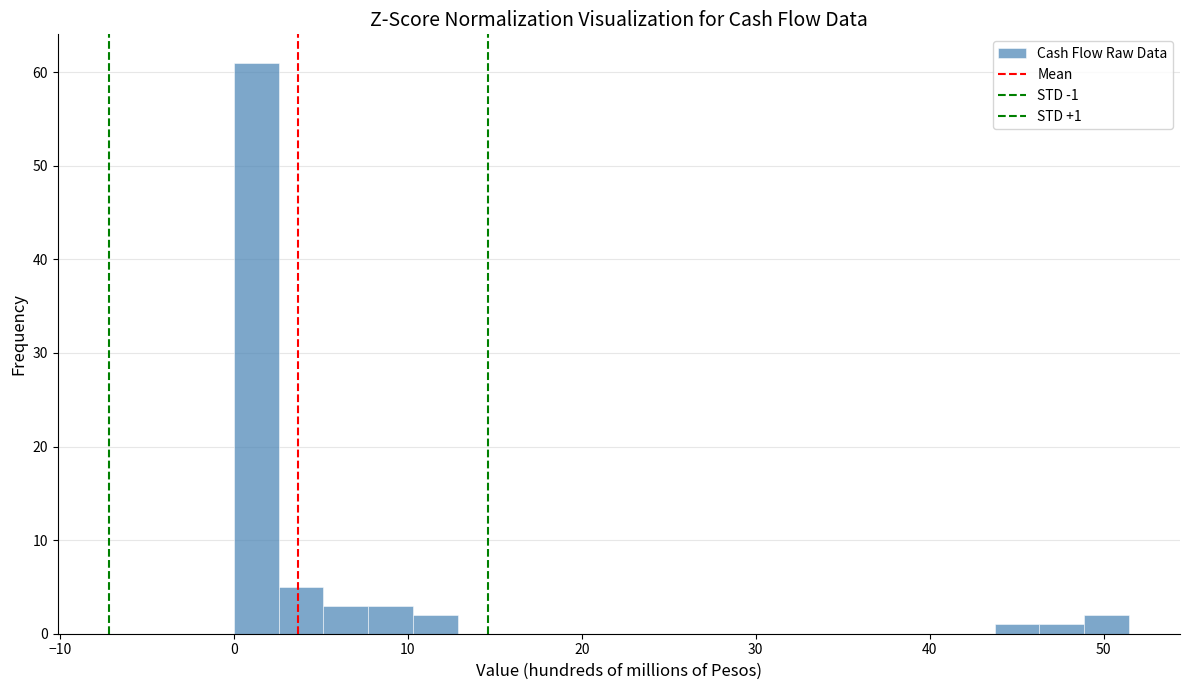

Around what value on the x-axis is the tallest bar? Give the approximate position of its centre, as read against the axis.

1